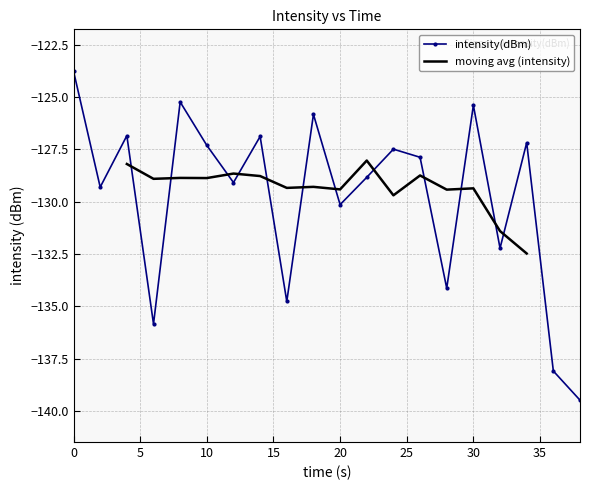

The chart shows a value of -50.8 at 16. True or false?

False